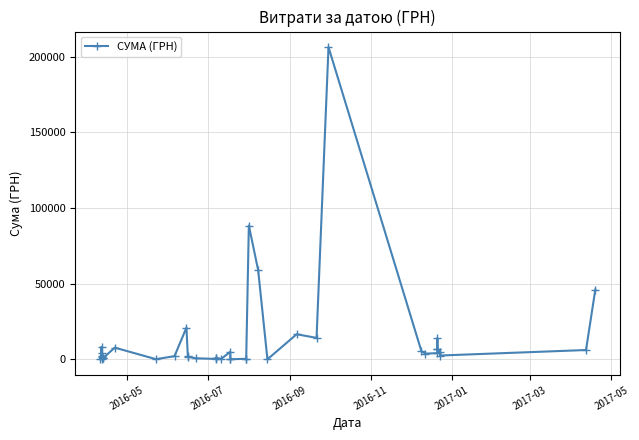

Reading left to right, extract all data points from this chart.

364.1	2257.0	1768.5	8179.2	210.0	4136.8	882.0	693.0	7751.7	135.4	2114.0	21000.0	2386.6	1863.0	714.8	300.0	1050.0	1050.0	225.0	4980.0	211.7	100.0	350.0	350.0	88366.0	58950.0	29.0	16600.0	14182.8	206187.2	5400.0	3800.0	4100.0	7015.0	13788.0	6888.0	5057.0	2541.0	6171.2	46100.0